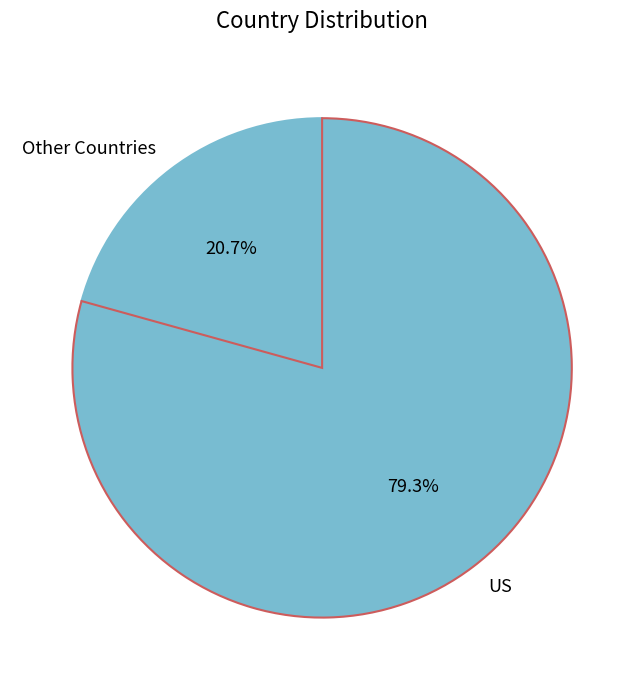

Rank the categories by value from highest to lowest.

US, Other Countries